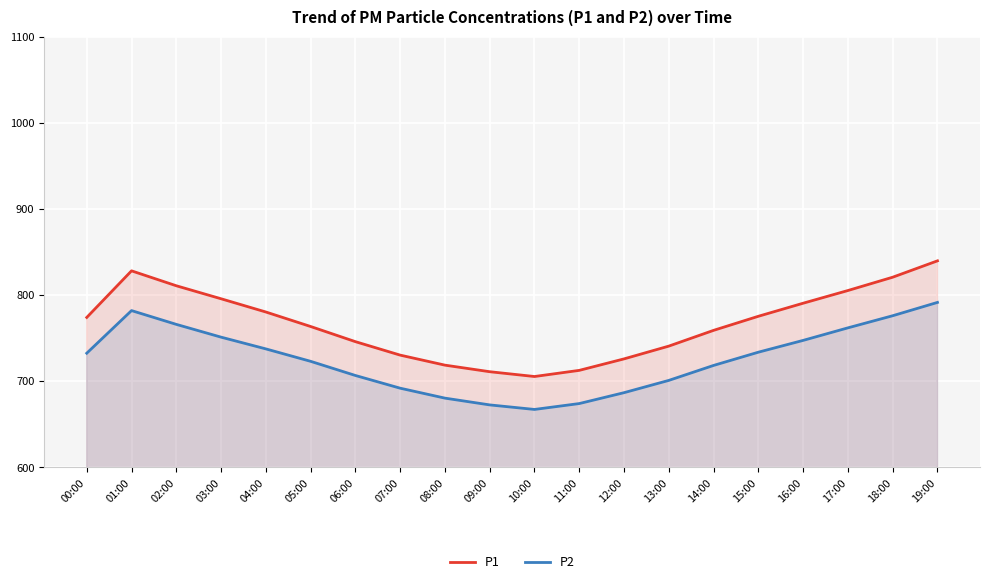

List the series in order of their overall mean, highest first.

P1, P2